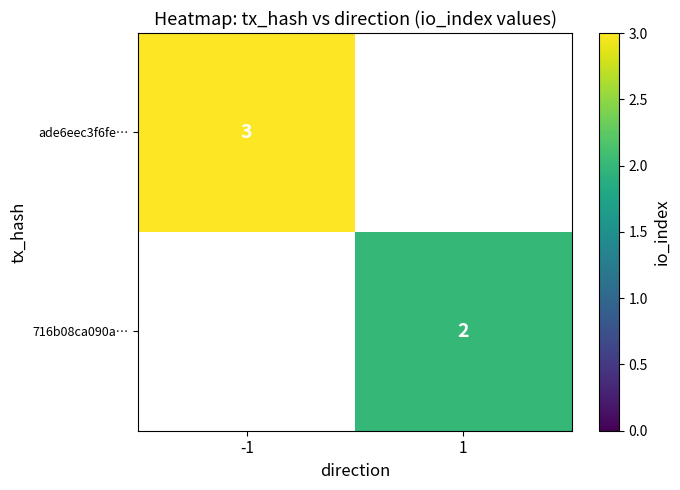

True or false: ade6eec3f6fe… has a value of 1 at -1.

False